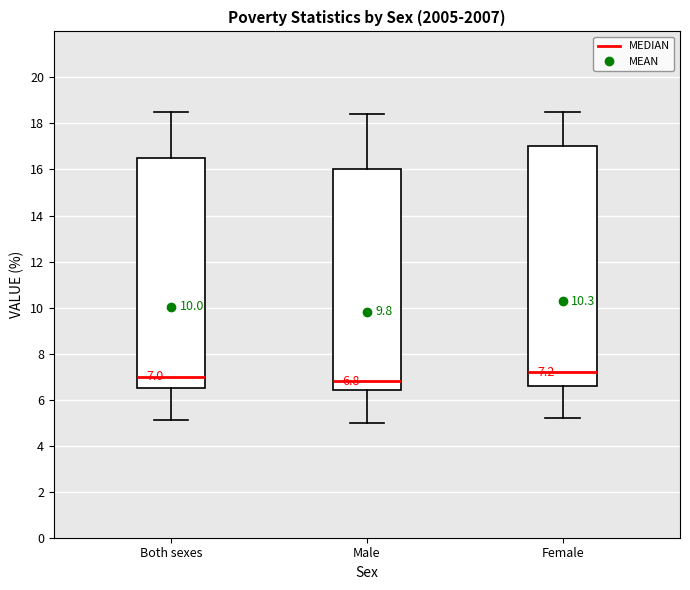

Comparing the boxes themselves (not the whiskers), which one is the tallest?

Female